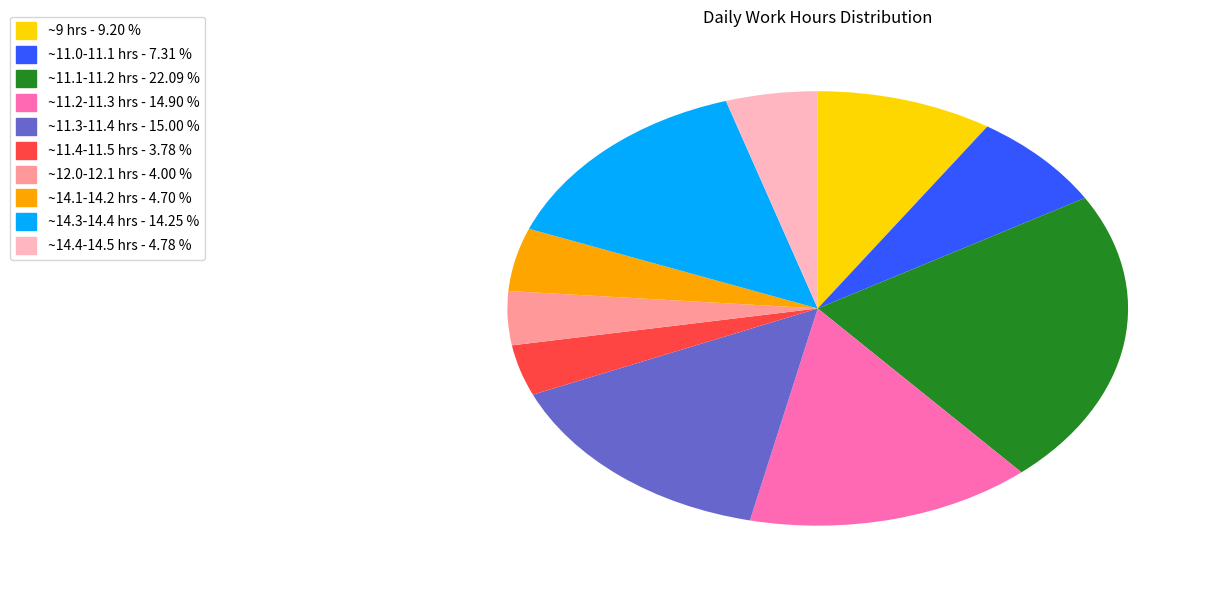

Is there any slice that represents more than half of the pie?

No